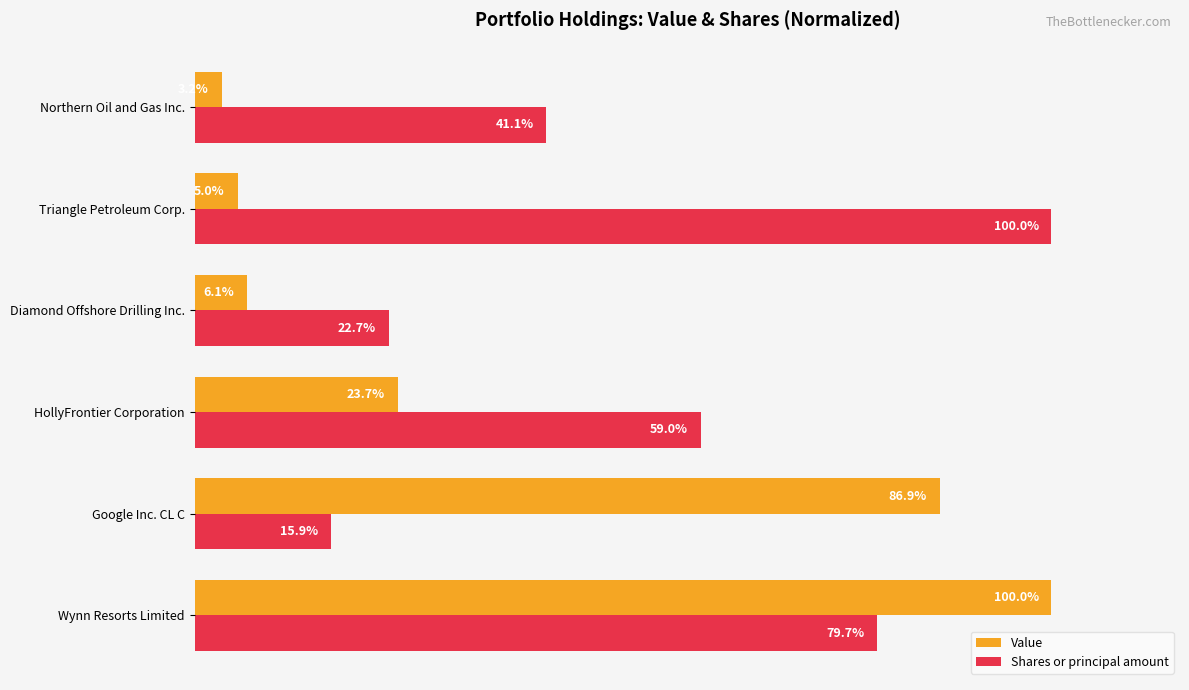

Which series has the widest spread of values?

Value